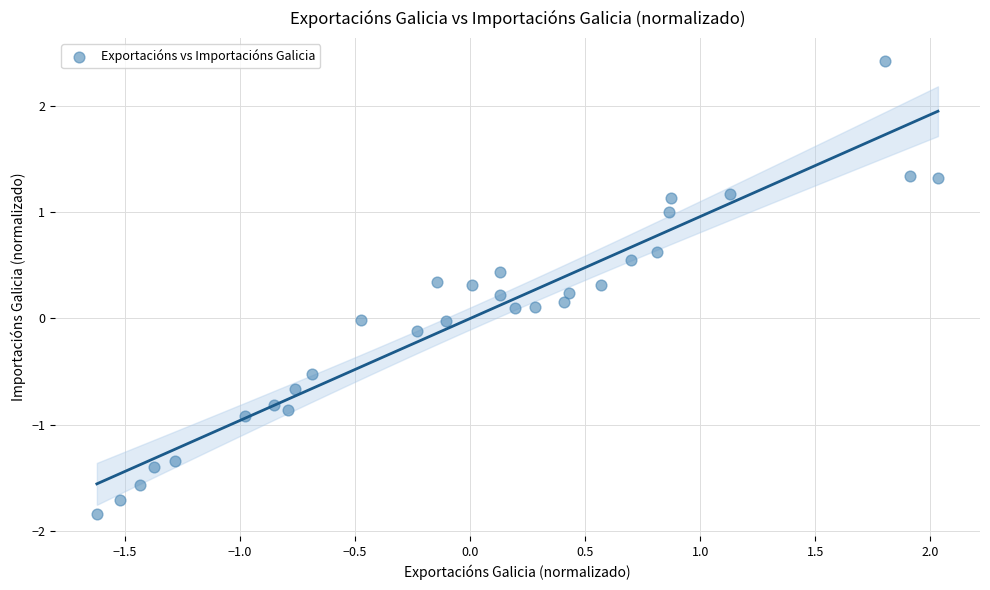

What is the range of X values (max minus min)?

3.7